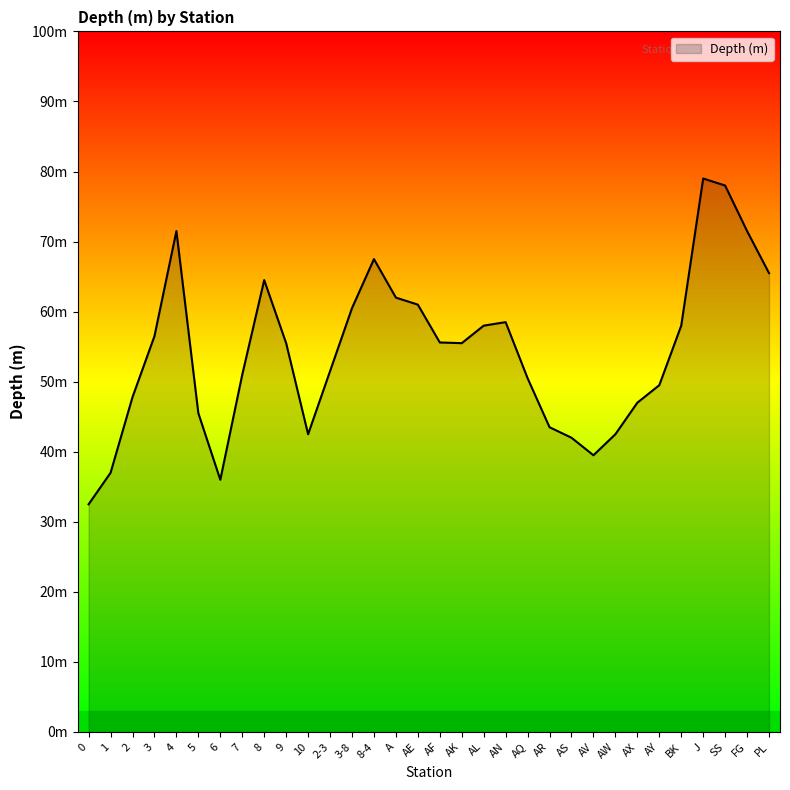

Which has a higher value, AY or 3?

3